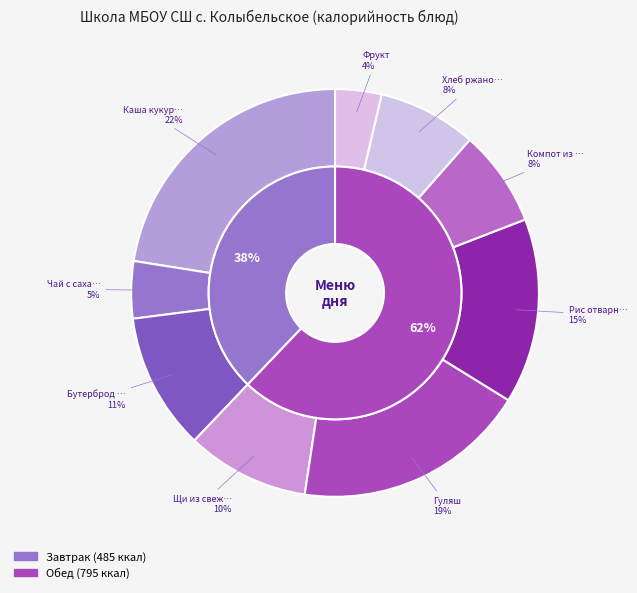

To the nearest percent, what percentage of the pie is Щи из свежей капусты с картофелем?

10%